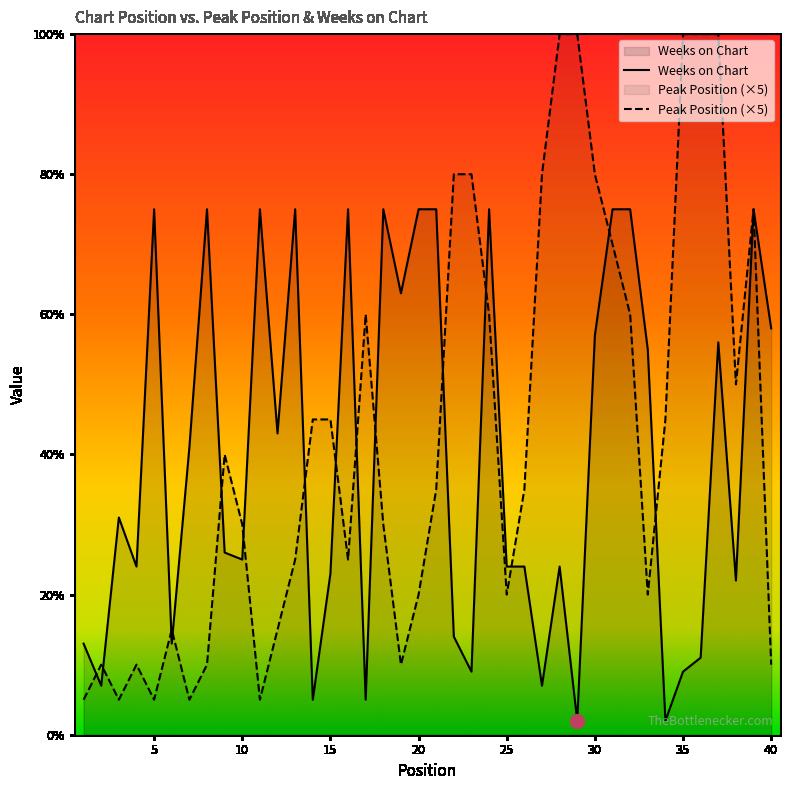

What is the sum of the values at 8 and 16?

150